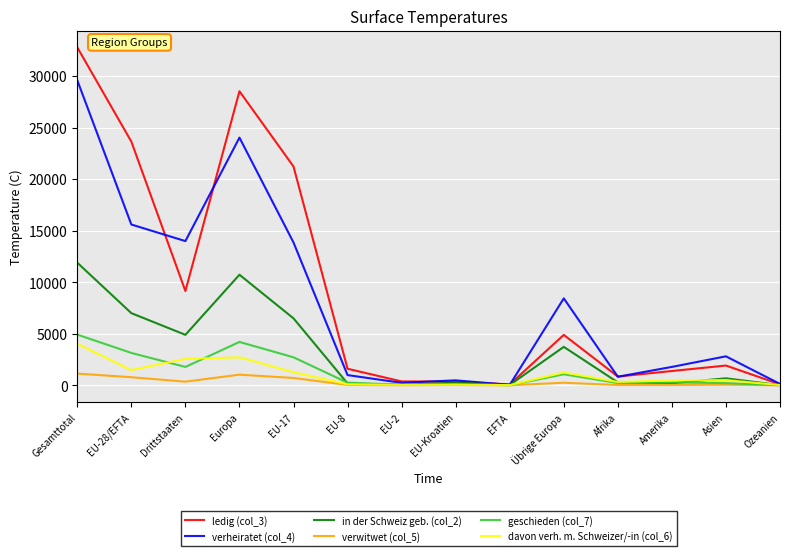

Rank the series by their maximum value, from lowest to highest.

verwitwet (col_5), davon verh. m. Schweizer/-in (col_6), geschieden (col_7), in der Schweiz geb. (col_2), verheiratet (col_4), ledig (col_3)